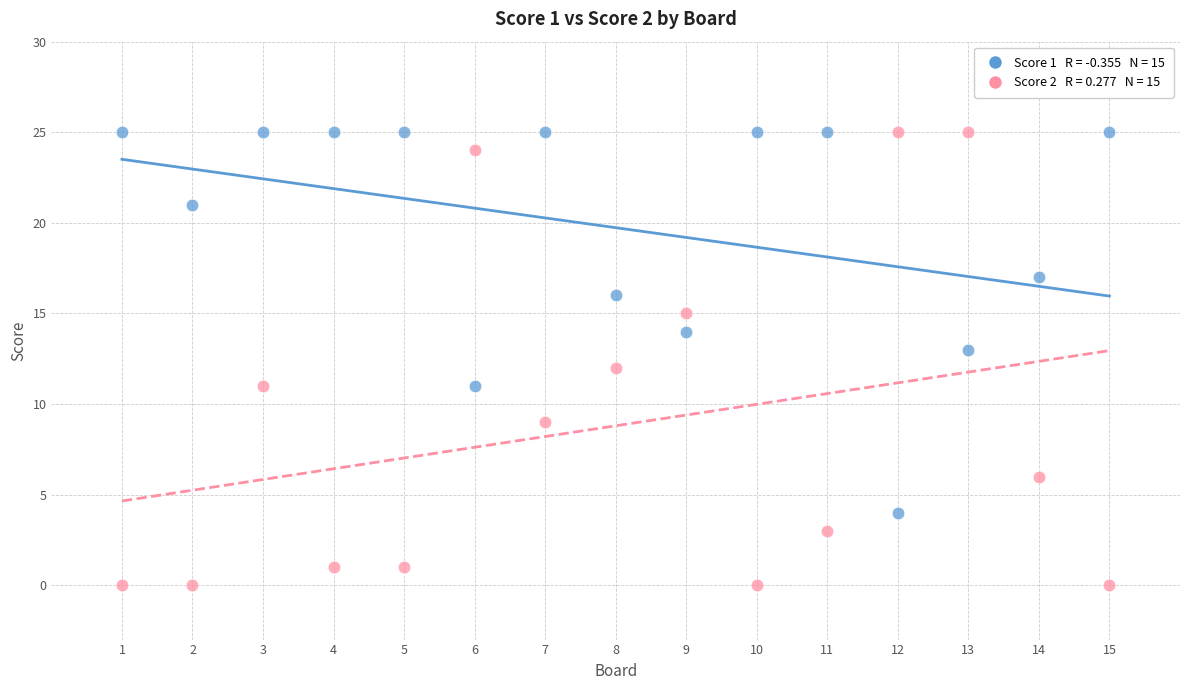

Across all data points, what is the range of Y values (max minus min)?

25